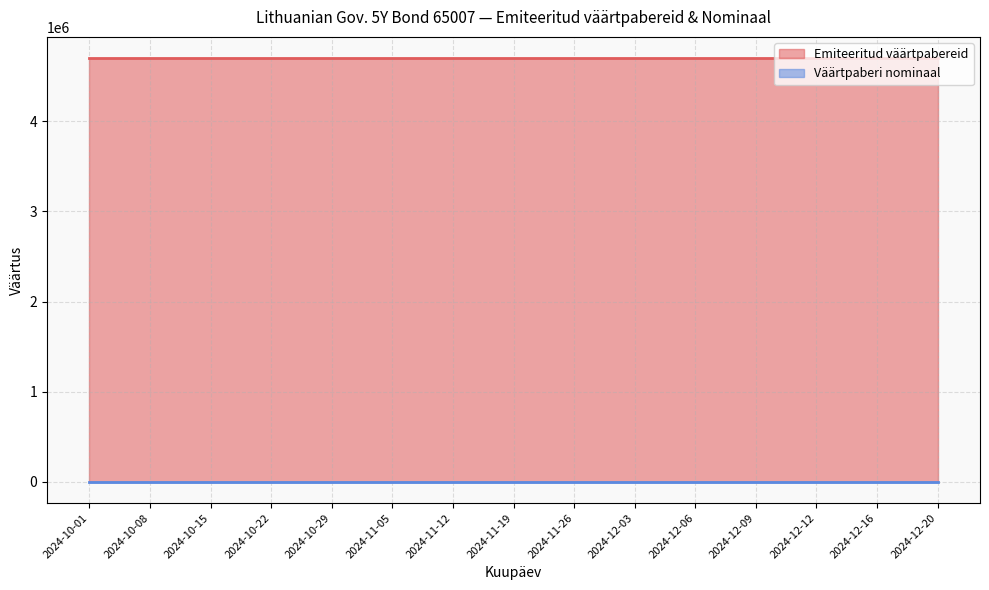

True or false: Väärtpaberi nominaal and Emiteeritud väärtpabereid intersect in this chart.

False